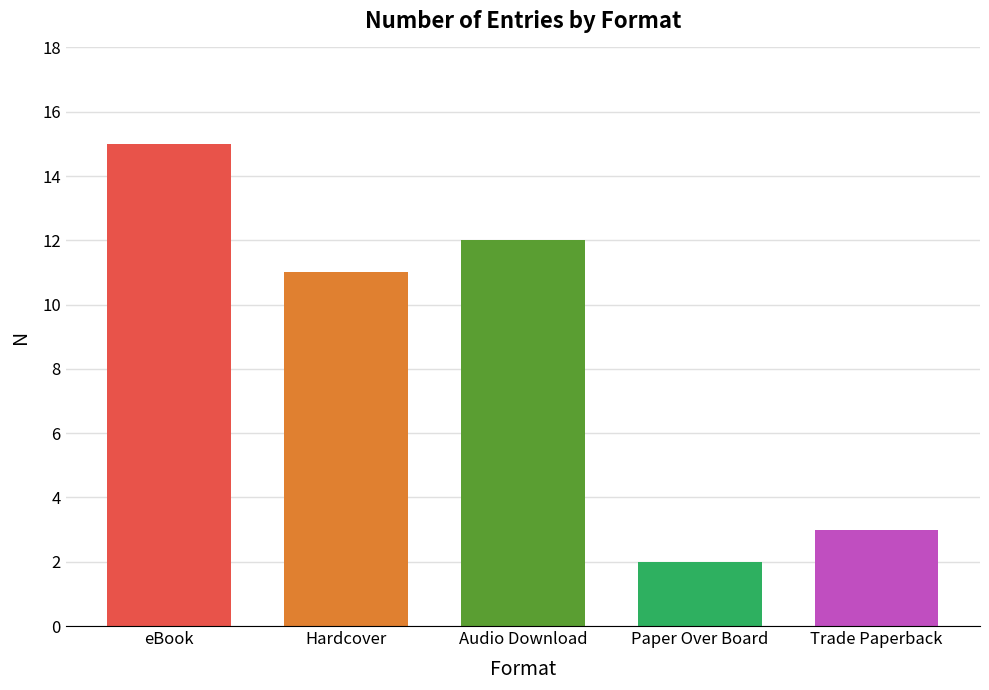

True or false: the data shows 25 at eBook.

False